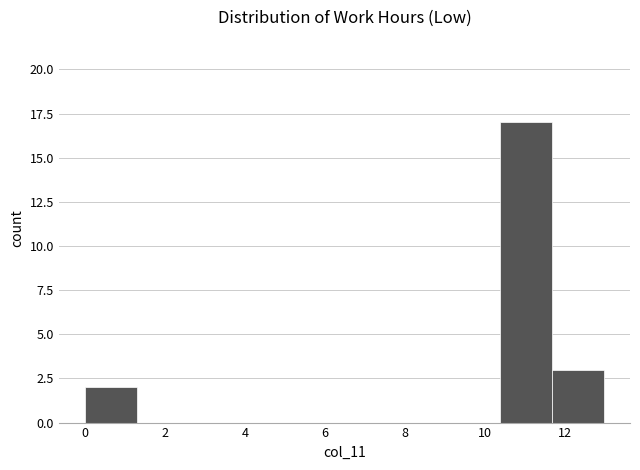

Reading left to right, transcribe this chart: for each bar, give the range it covers on the x-axis and its height. Neither the bar edges nor the heights are printed on the chart, so give them approximately, as read against the axes.

0.0 to 1.2: 2
1.2 to 2.6: 0
2.6 to 3.8: 0
3.8 to 5.2: 0
5.2 to 6.4: 0
6.4 to 7.8: 0
7.8 to 9.0: 0
9.0 to 10.4: 0
10.4 to 11.6: 17
11.6 to 13.0: 3